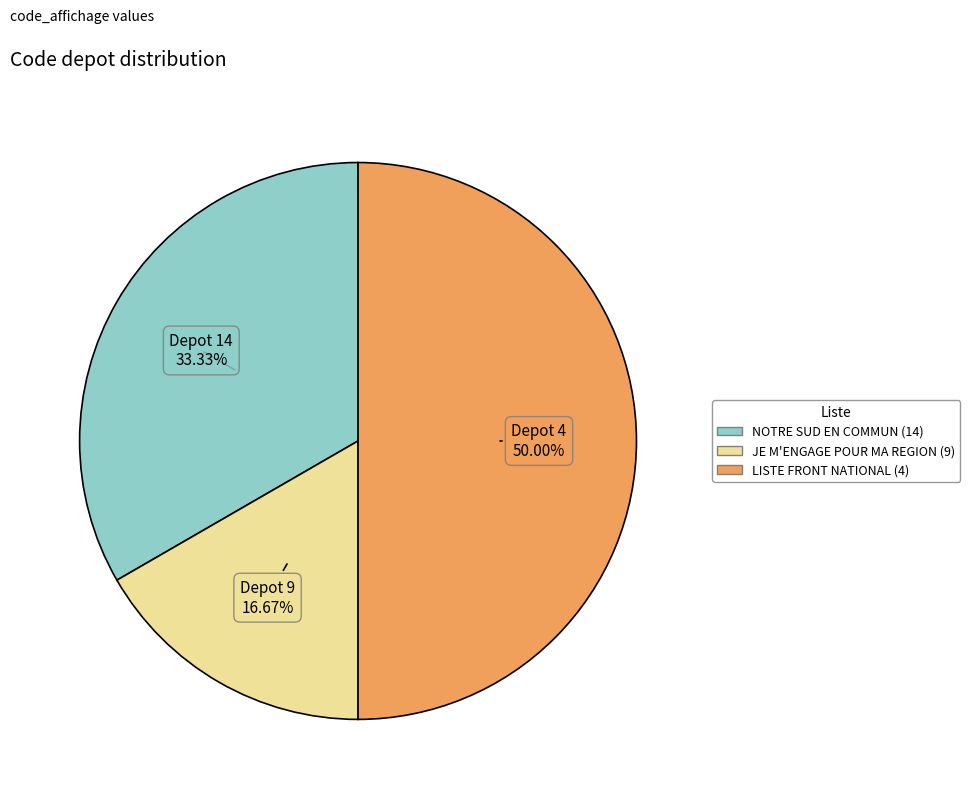

What is the largest slice in the pie chart?

4